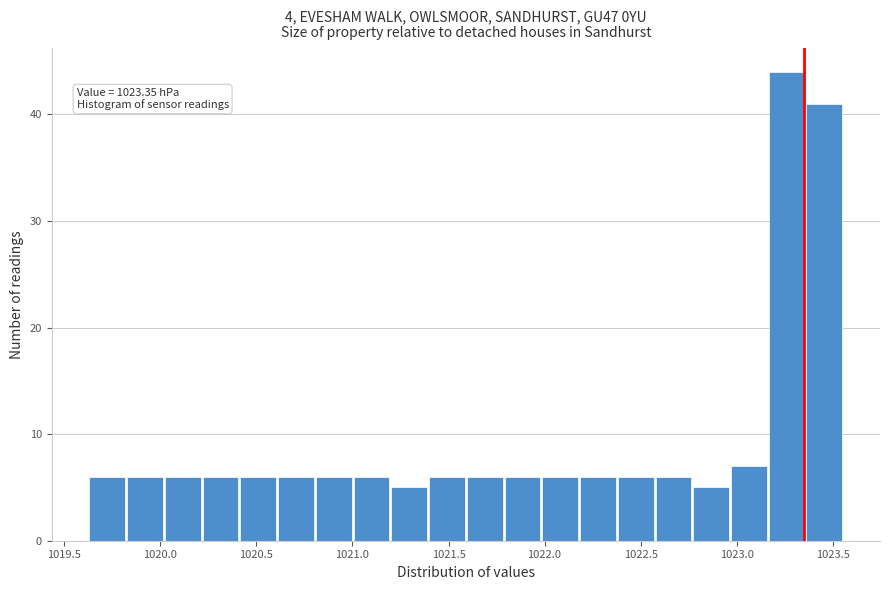

Around what value on the x-axis is the tallest bar? Give the approximate position of its centre, as read against the axis.

1023.25